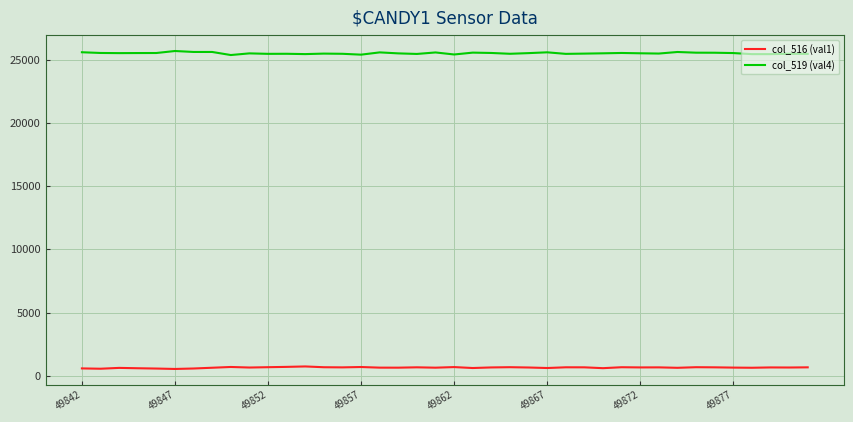

What is the smallest value displayed?

562